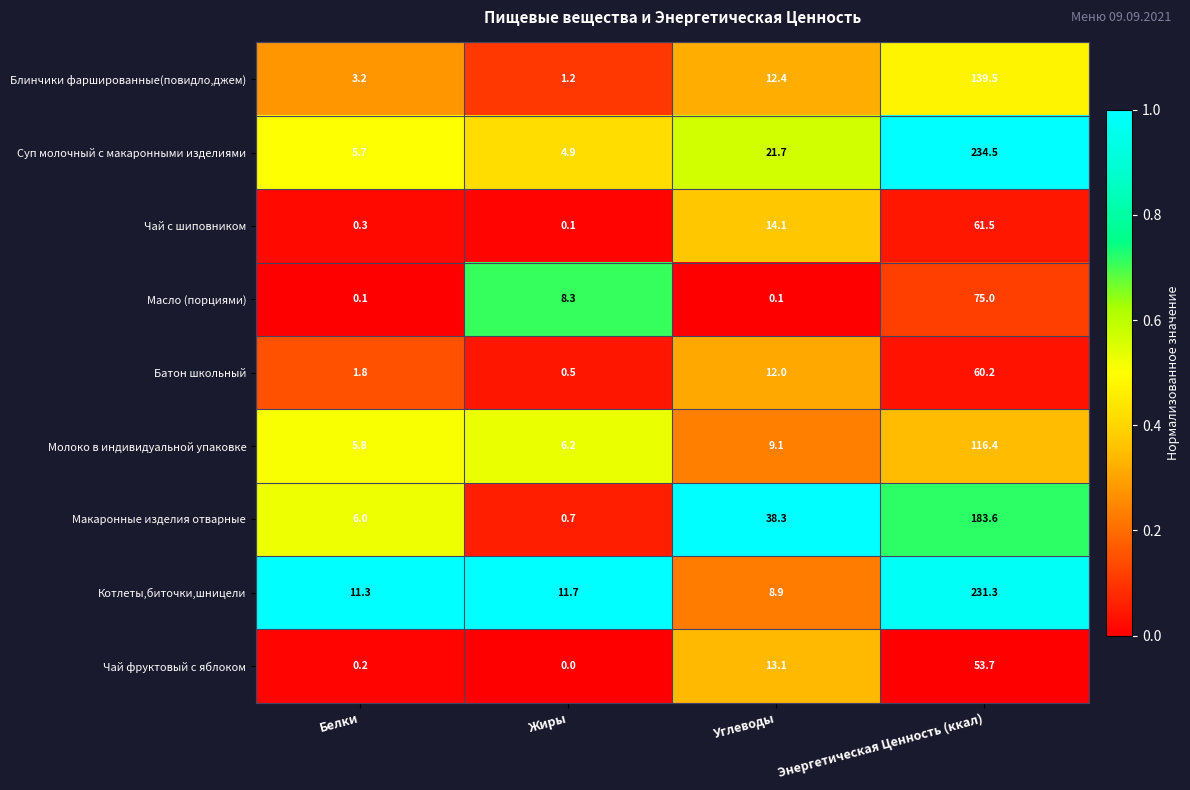

True or false: Чай с шиповником has a value of 14.1 at Углеводы.

True